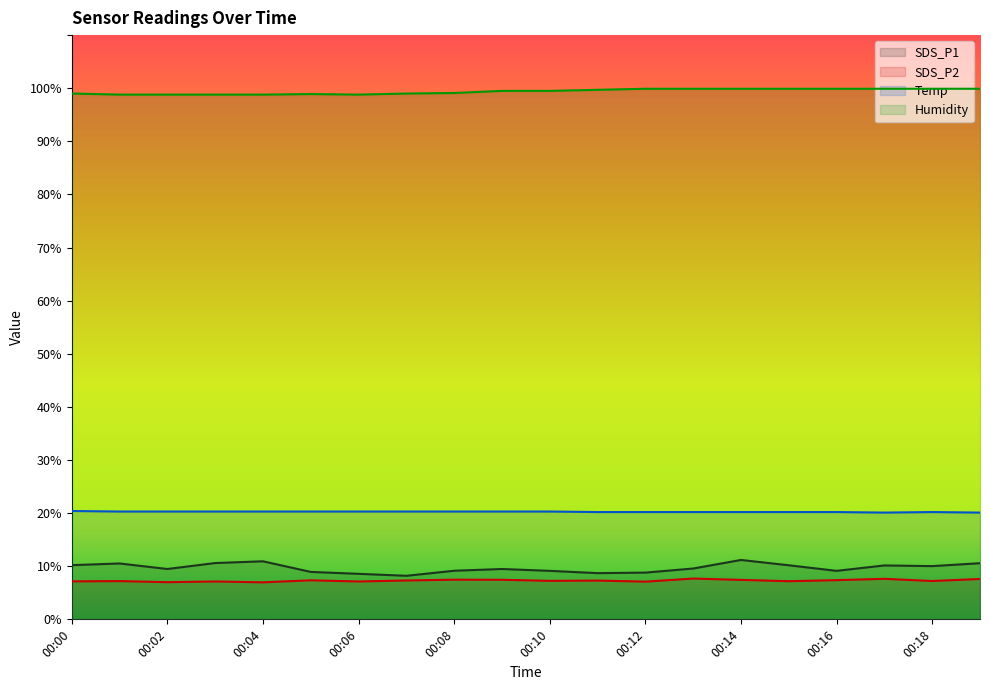

What is the total value across all series at 00:02?

135.6